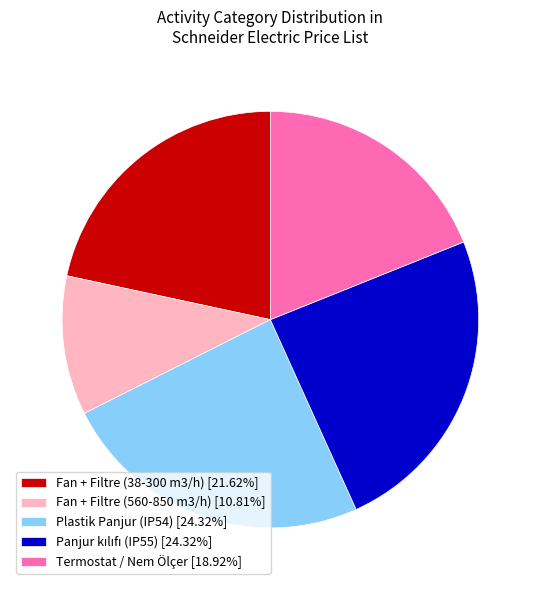

How many slices are in this pie chart?

5